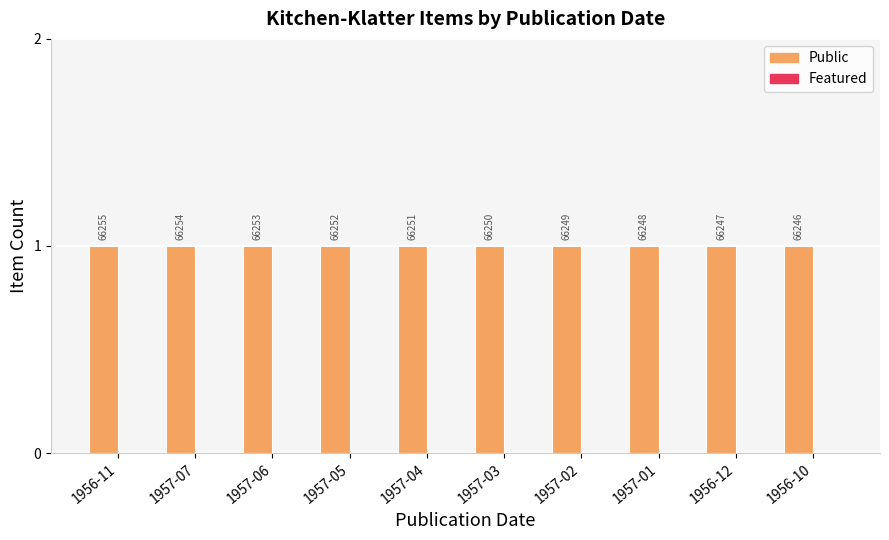

Which series has the widest spread of values?

Public